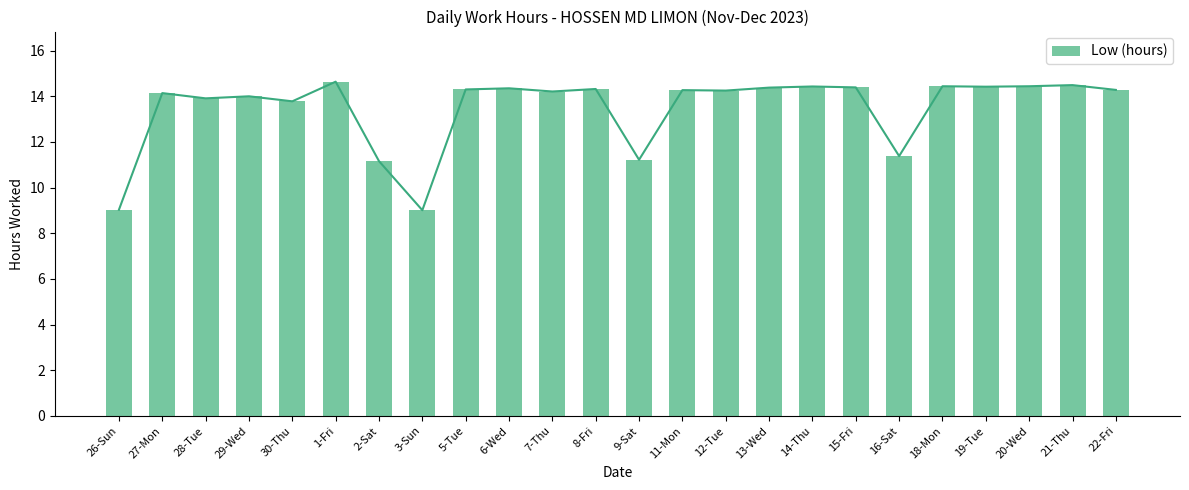

How many values exceed 14?

16